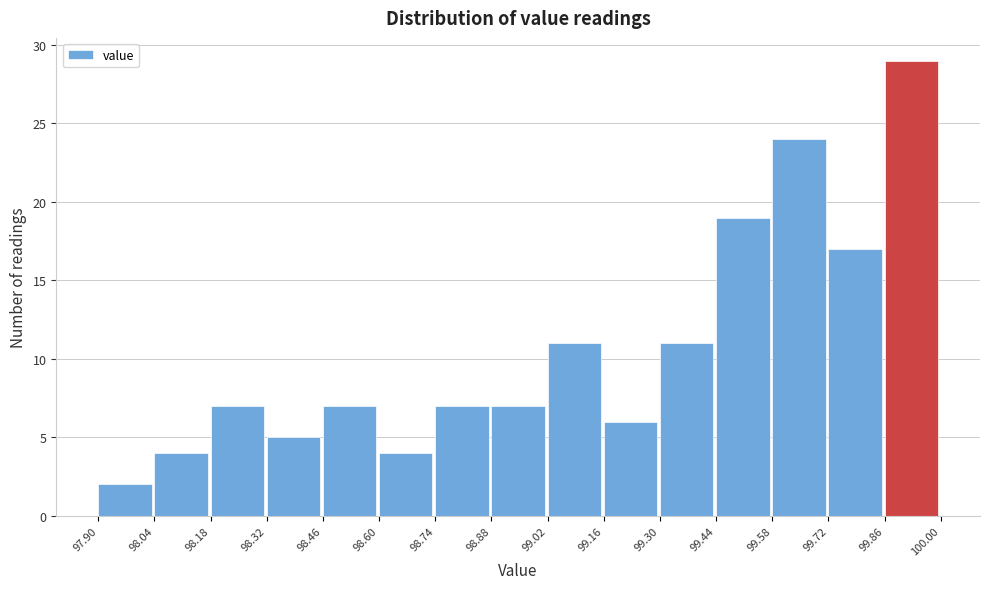

What is the height of the bar covering 98.32 to 98.46 on the x-axis? The values are not printed on the chart, so give them approximately, as read against the axis.

5